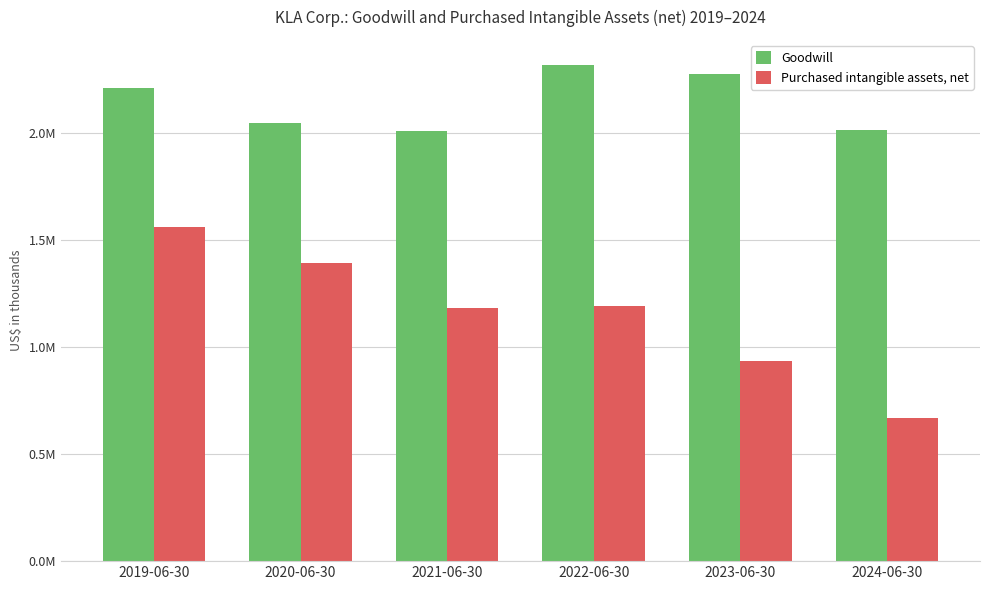

Which series has the widest spread of values?

Purchased intangible assets, net